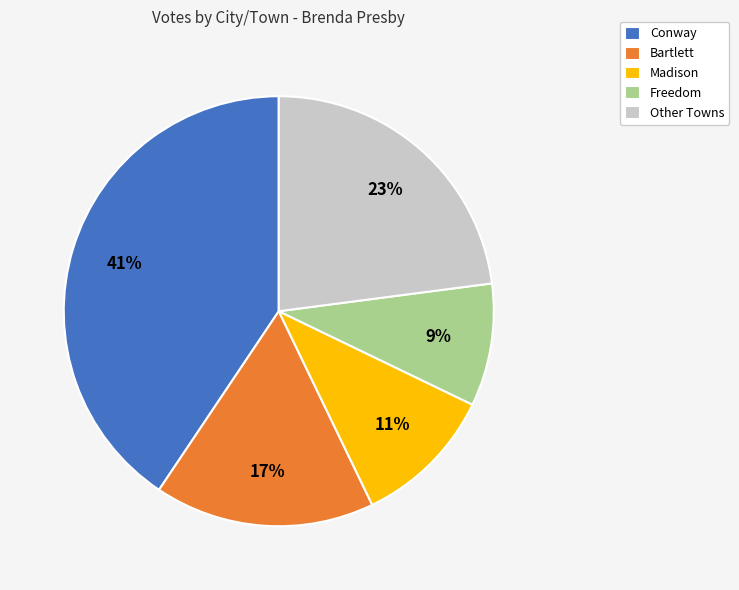

How many slices are in this pie chart?

5